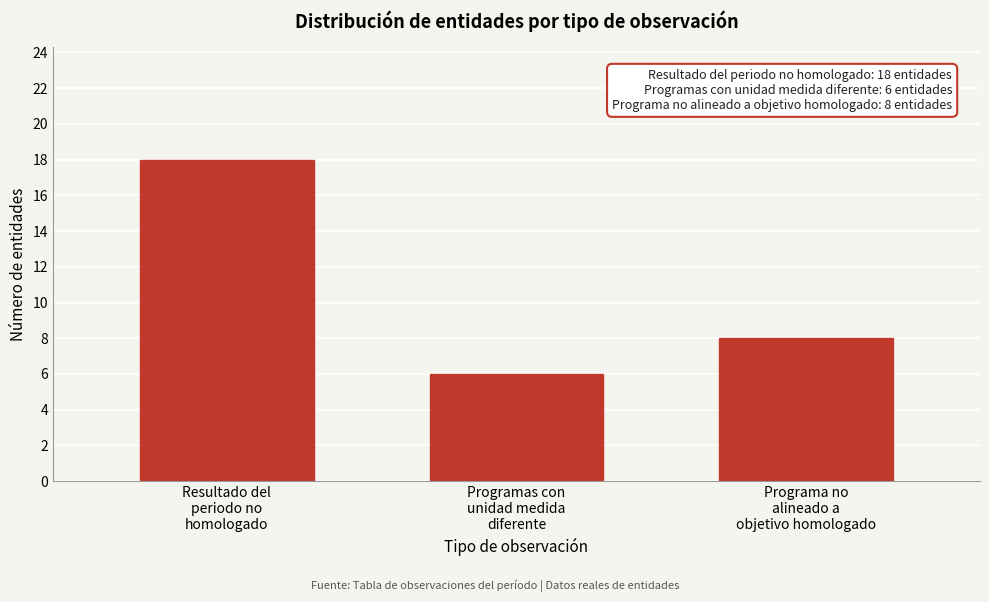

Reading left to right, list all the values displayed in this chart.

18	6	8